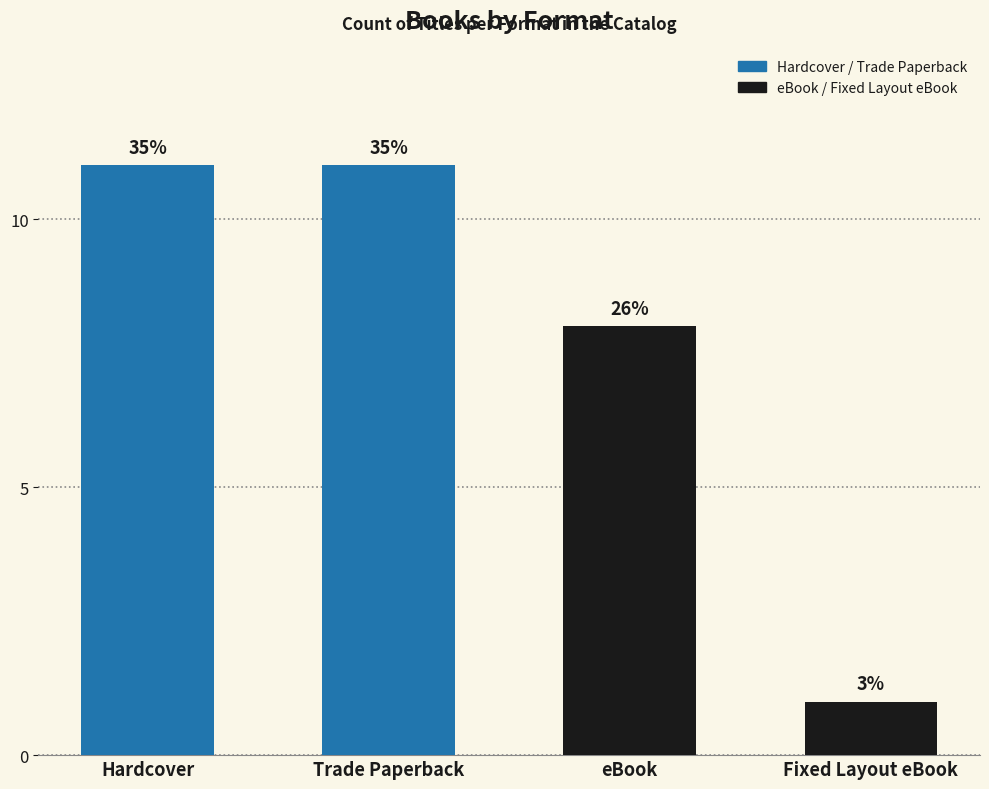

Are the bars horizontal?

No